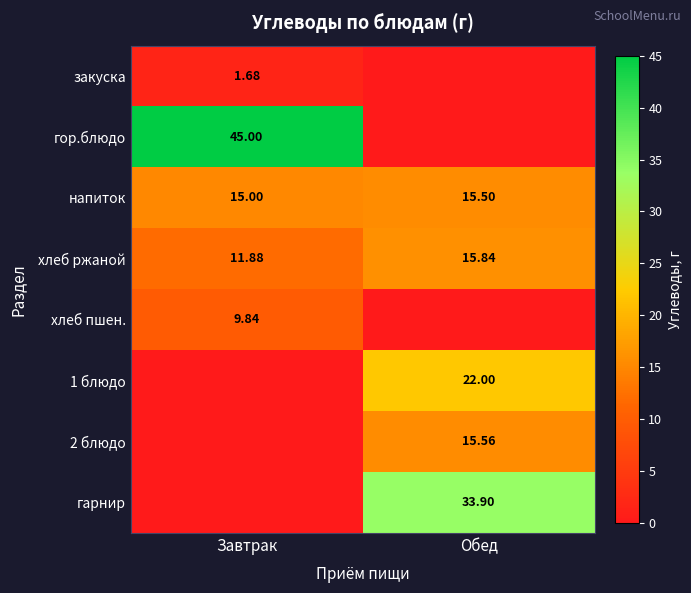

The value of хлеб ржаной at Обед is 15.8. True or false?

True